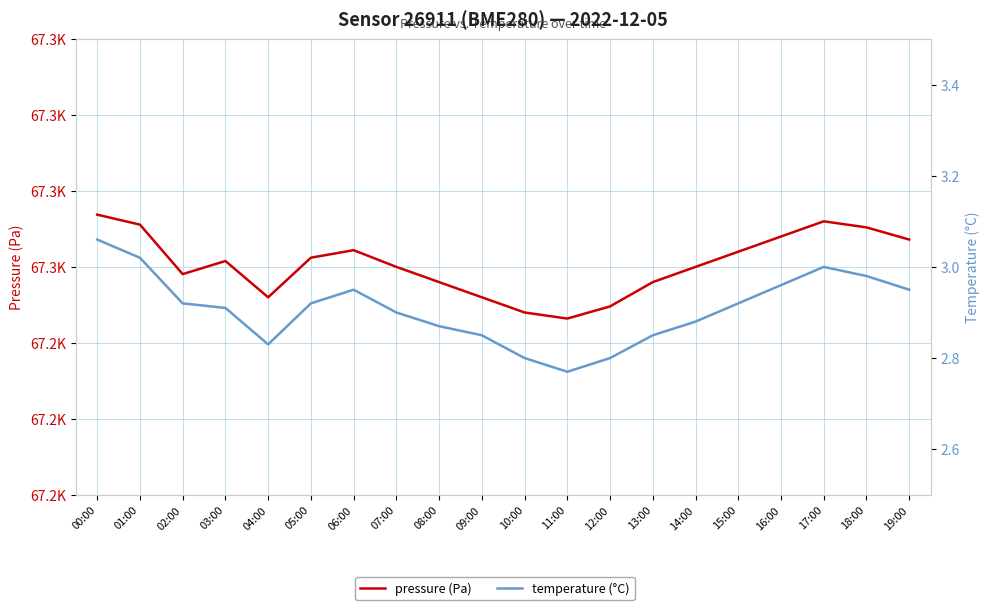

True or false: pressure (Pa) and temperature (°C) cross at least once.

False